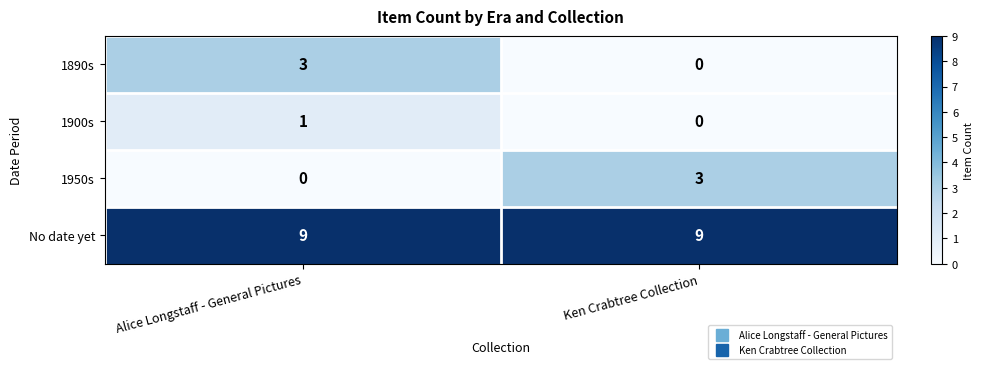

What is the maximum value shown in the chart?

9